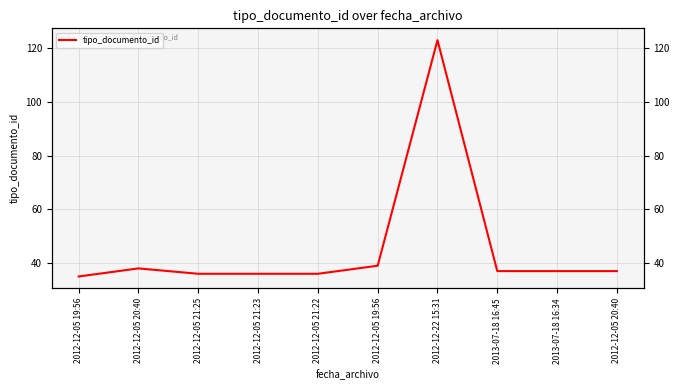

Which category has the highest value across all series?

2012-12-22 15:31